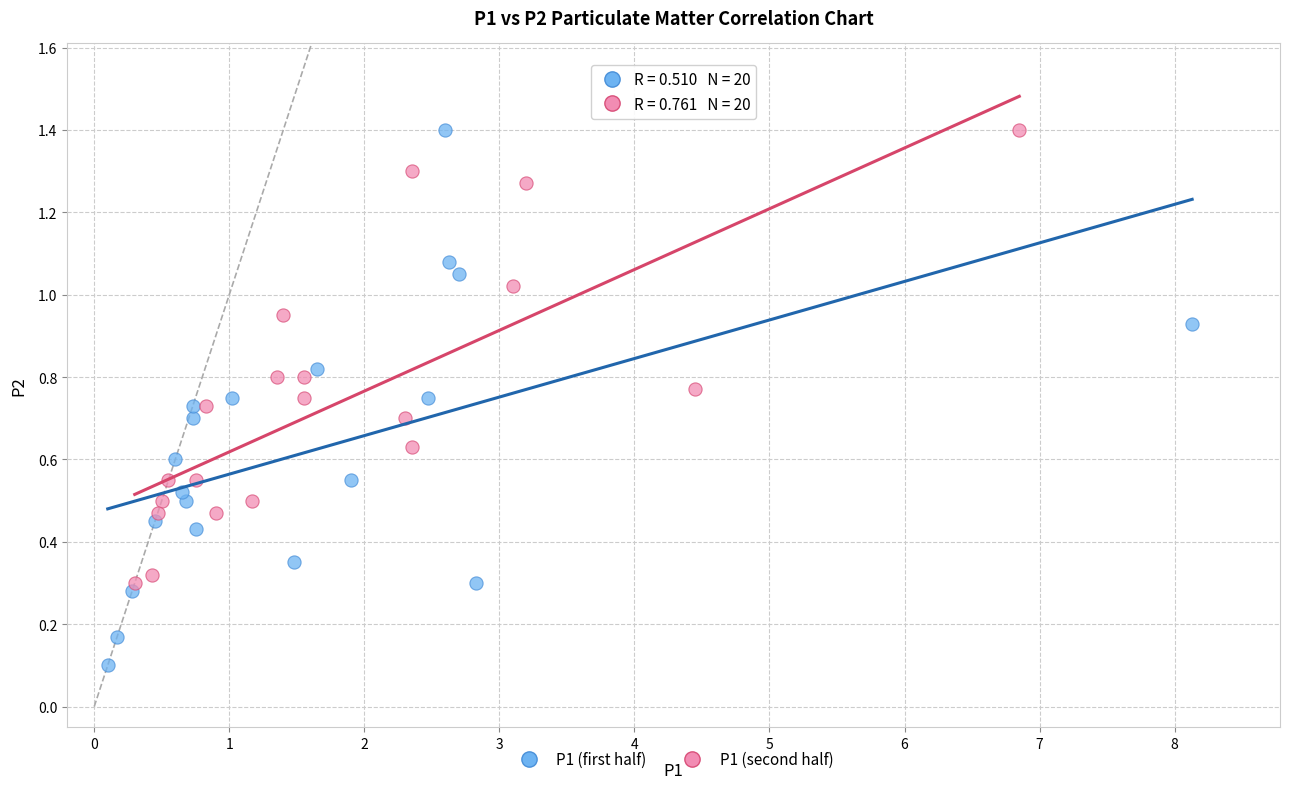

Which series reaches the minimum Y coordinate?

P1 (first half)